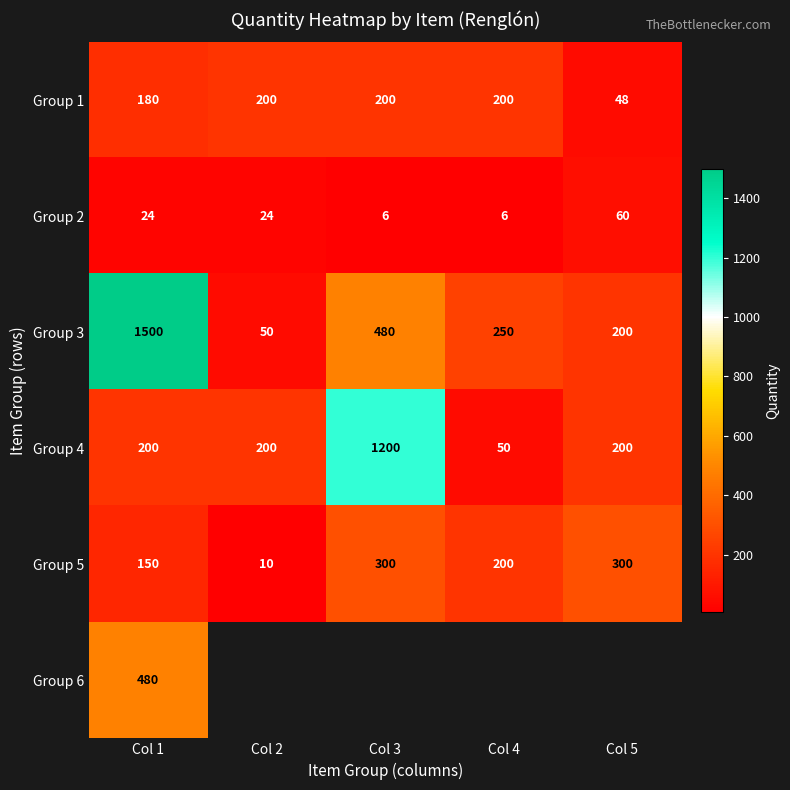

True or false: Group 3 has a value of 265.9 at Col 5.

False